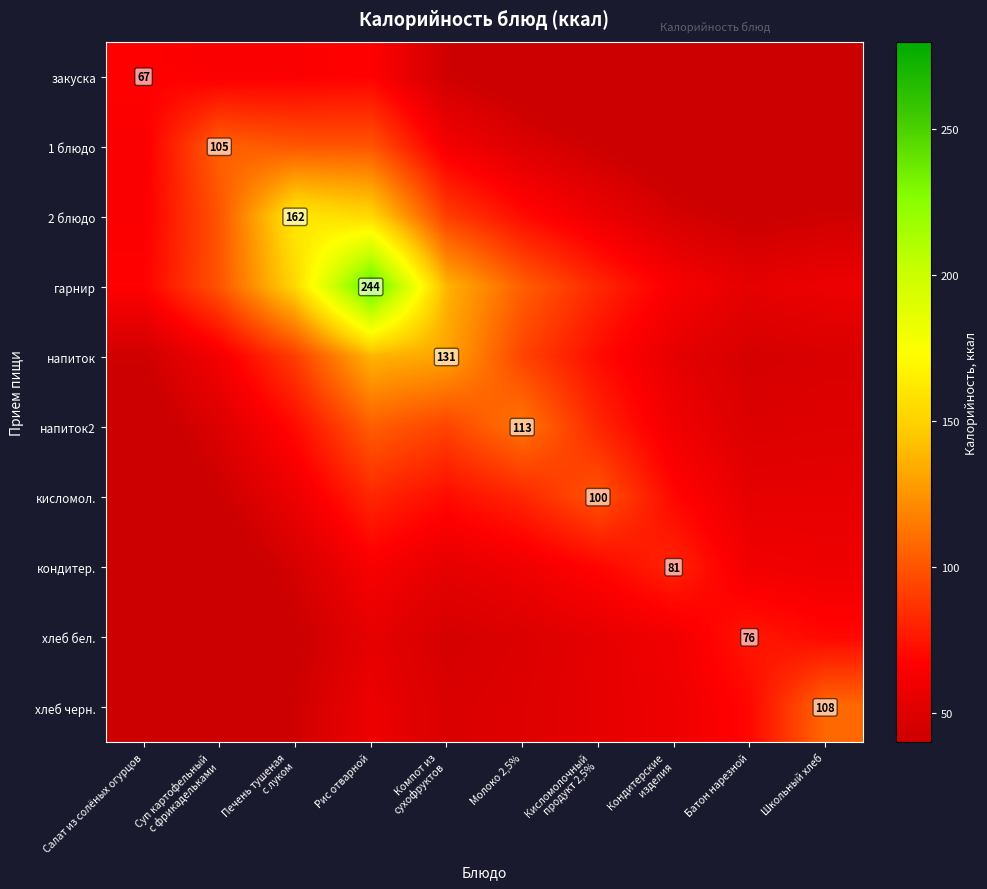

At which category does the chart reach its peak across all series?

Рис отварной